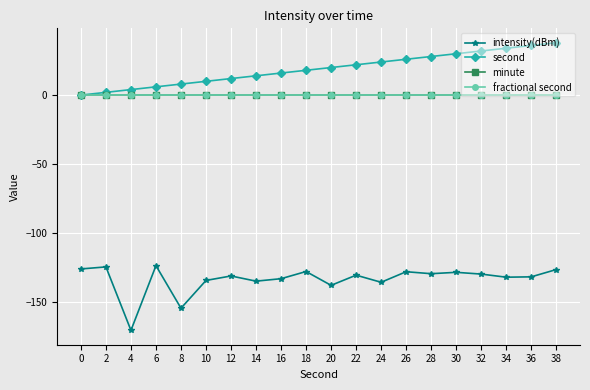

Which category has the highest value in the intensity(dBm) series?

6